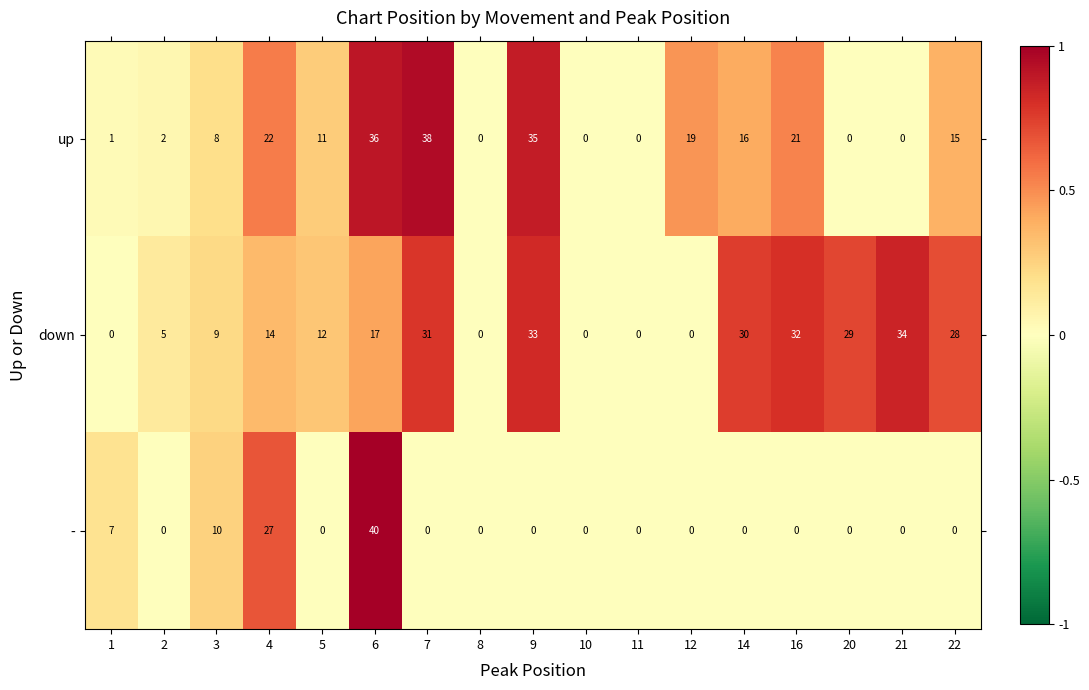

List the series in order of their peak value, highest first.

-, up, down